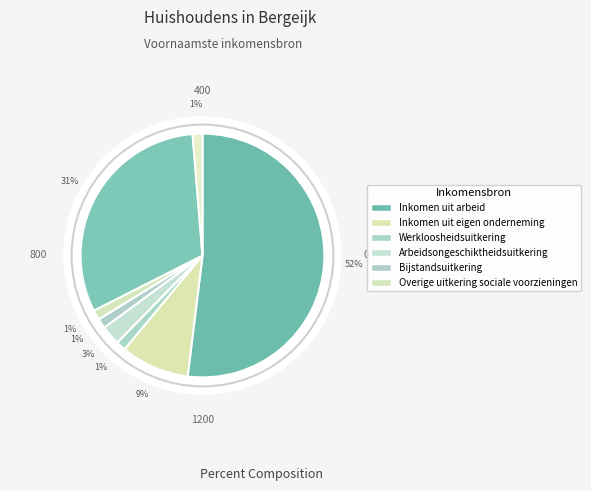

What is the smallest slice in the pie chart?

Werkloosheidsuitkering